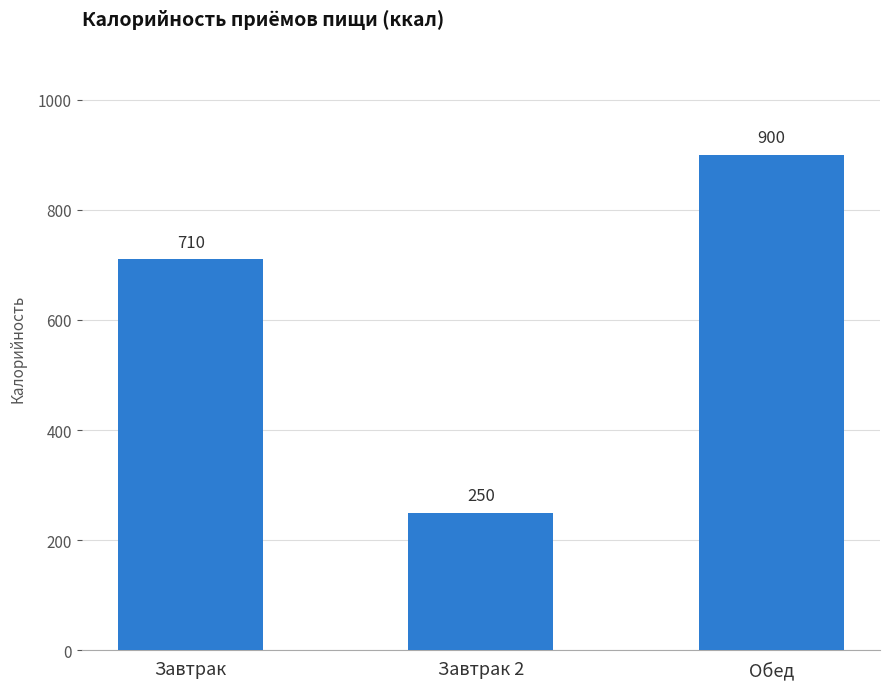

List the labels in order of value, largest first.

Обед, Завтрак, Завтрак 2